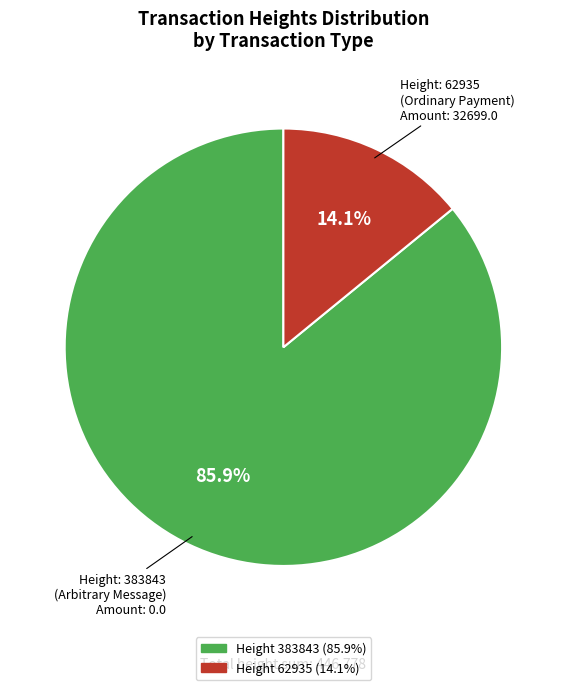

Is there any slice that represents more than half of the pie?

Yes